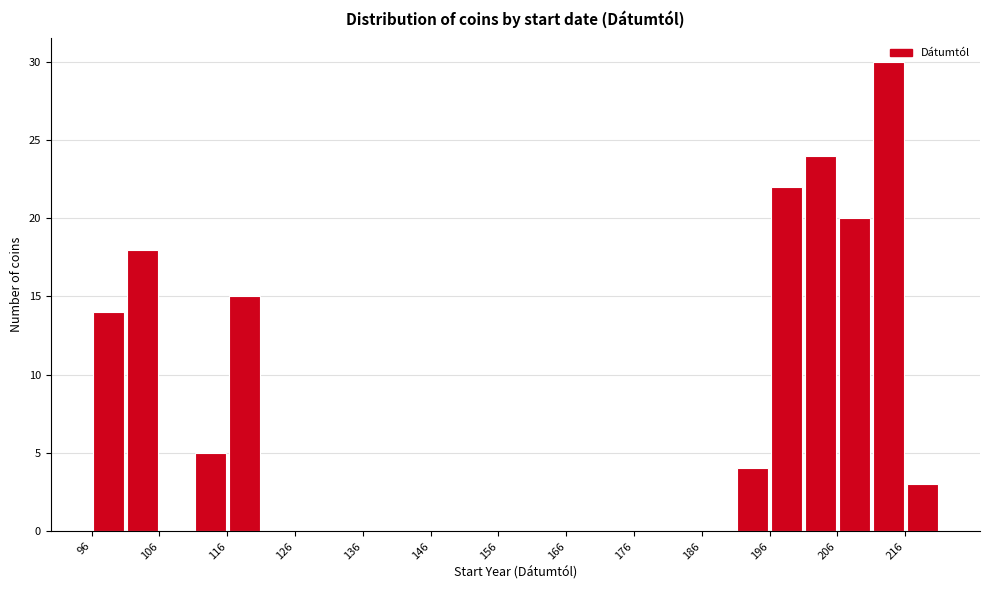

What is the height of the bar covering 216 to 221 on the x-axis? The values are not printed on the chart, so give them approximately, as read against the axis.

3